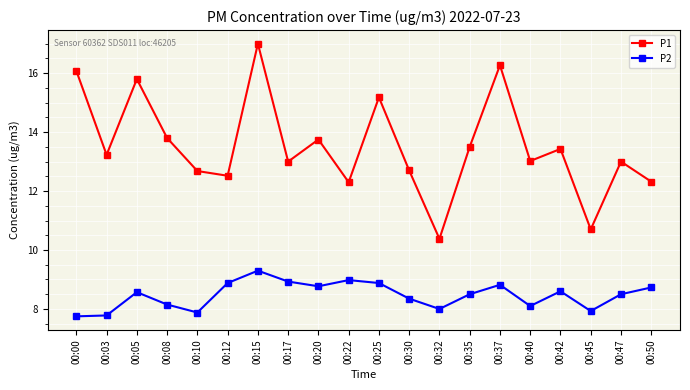

Rank the series by their average value, from highest to lowest.

P1, P2